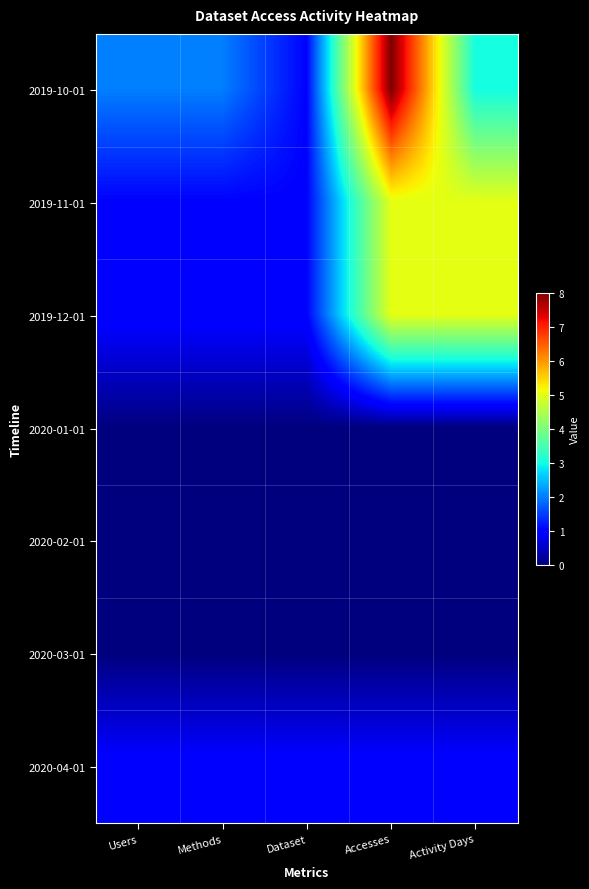

Reading left to right, list all the values displayed in this chart.

2019-10-01: Users=2	Methods=2	Dataset=1	Accesses=8	Activity Days=3
2019-11-01: Users=1	Methods=1	Dataset=1	Accesses=5	Activity Days=5
2019-12-01: Users=1	Methods=1	Dataset=1	Accesses=5	Activity Days=5
2020-01-01: Users=0	Methods=0	Dataset=0	Accesses=0	Activity Days=0
2020-02-01: Users=0	Methods=0	Dataset=0	Accesses=0	Activity Days=0
2020-03-01: Users=0	Methods=0	Dataset=0	Accesses=0	Activity Days=0
2020-04-01: Users=1	Methods=1	Dataset=1	Accesses=1	Activity Days=1